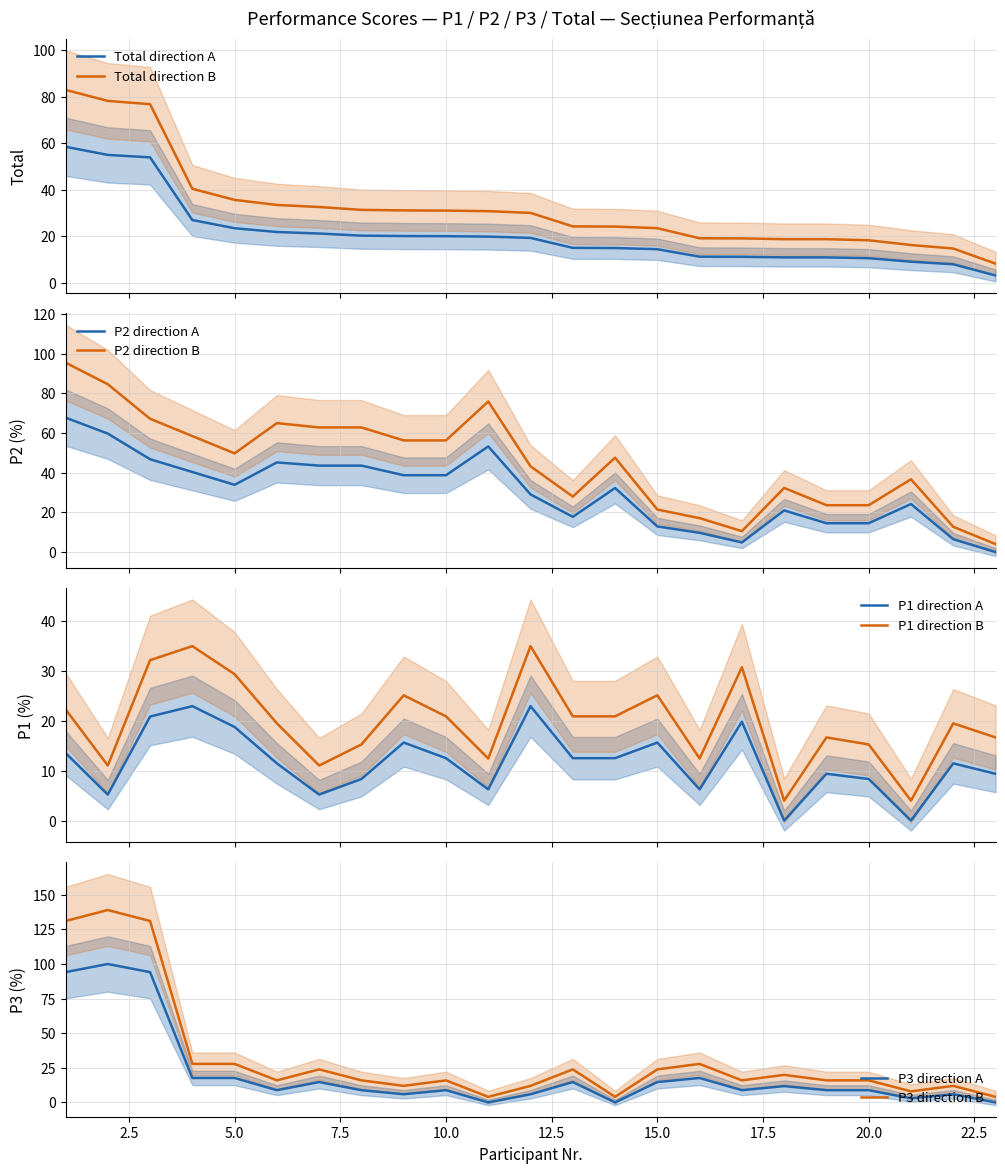

Which series changed the most between 12 and 17?

P2